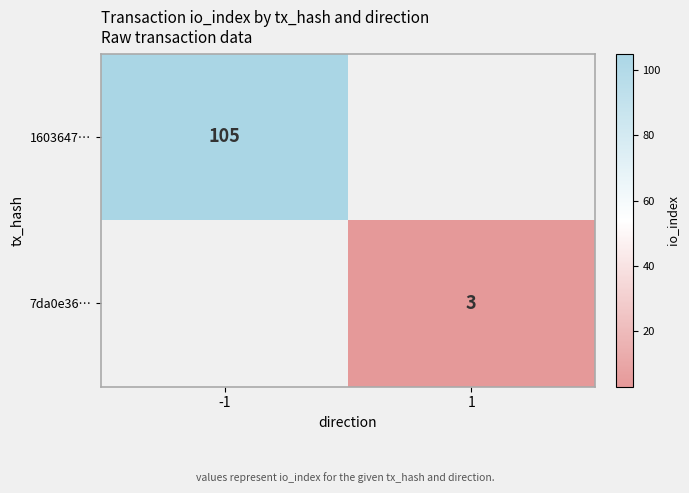

The 1603647… series shows 105 at -1. True or false?

True